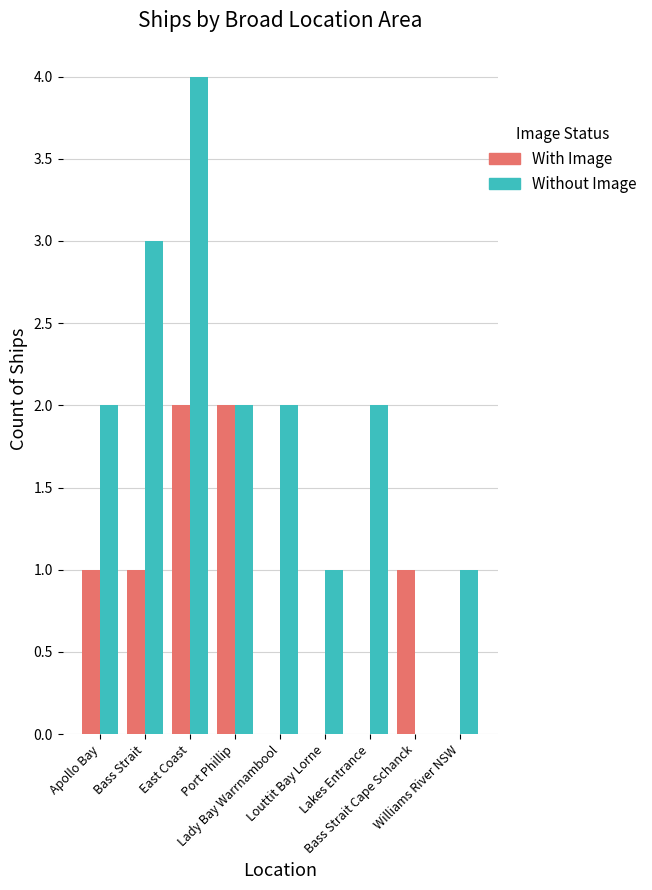

What is the sum of all With Image values?

7